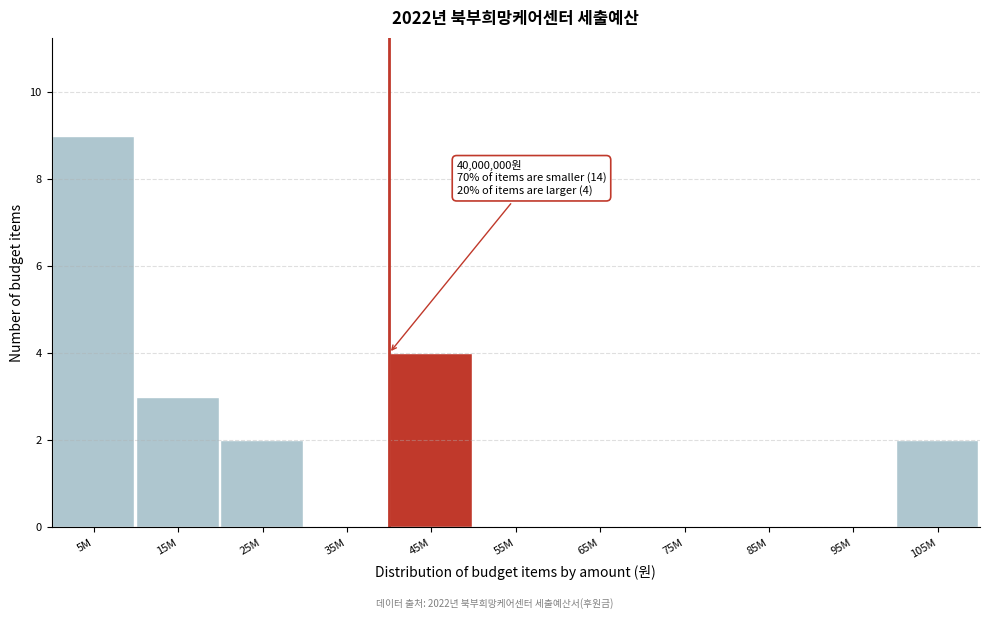

Reading left to right, transcribe all the data shown in this chart.

5M=9	15M=3	25M=2	35M=0	45M=4	55M=0	65M=0	75M=0	85M=0	95M=0	105M=2